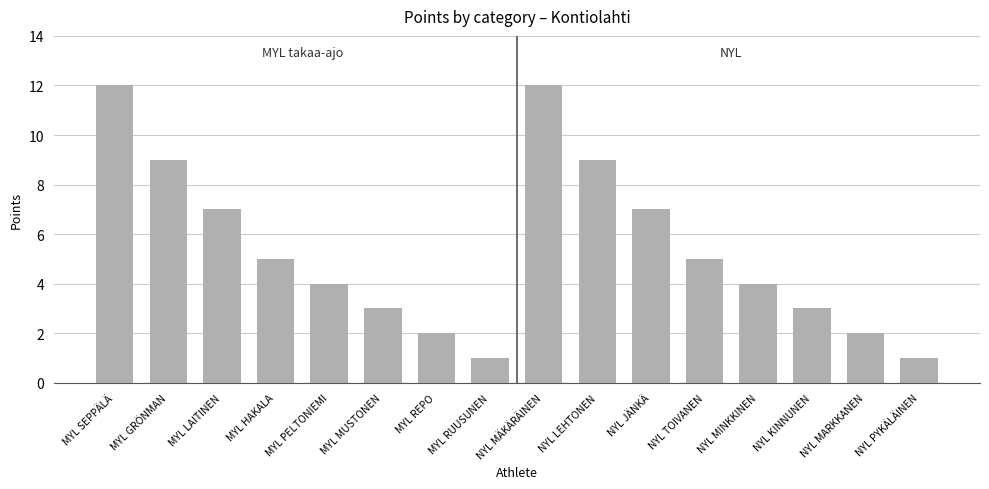

Which has a higher value, MYL MUSTONEN or NYL MINKKINEN?

NYL MINKKINEN